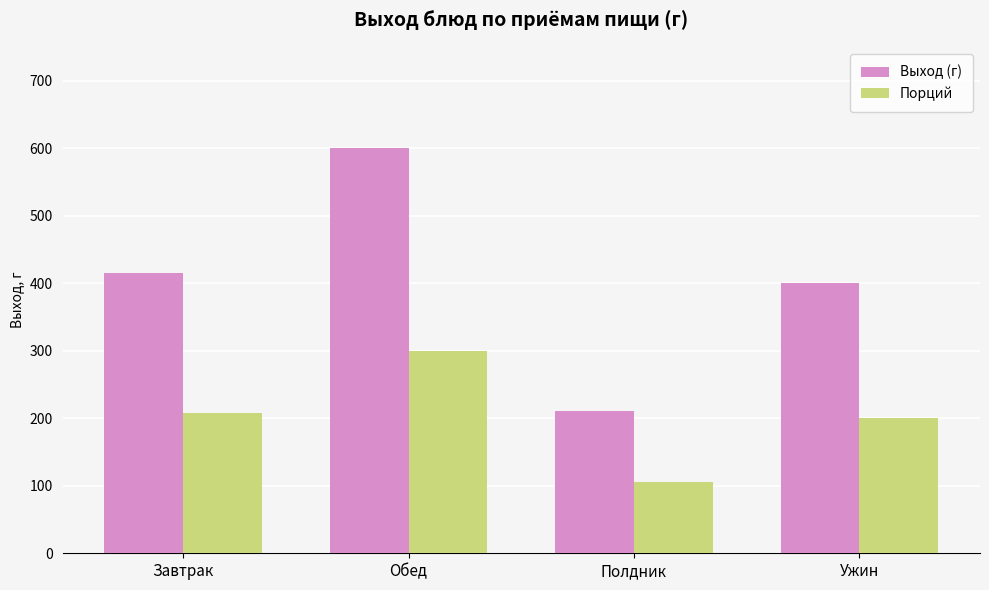

What is the spread (max minus min) of values at Обед?

300.0